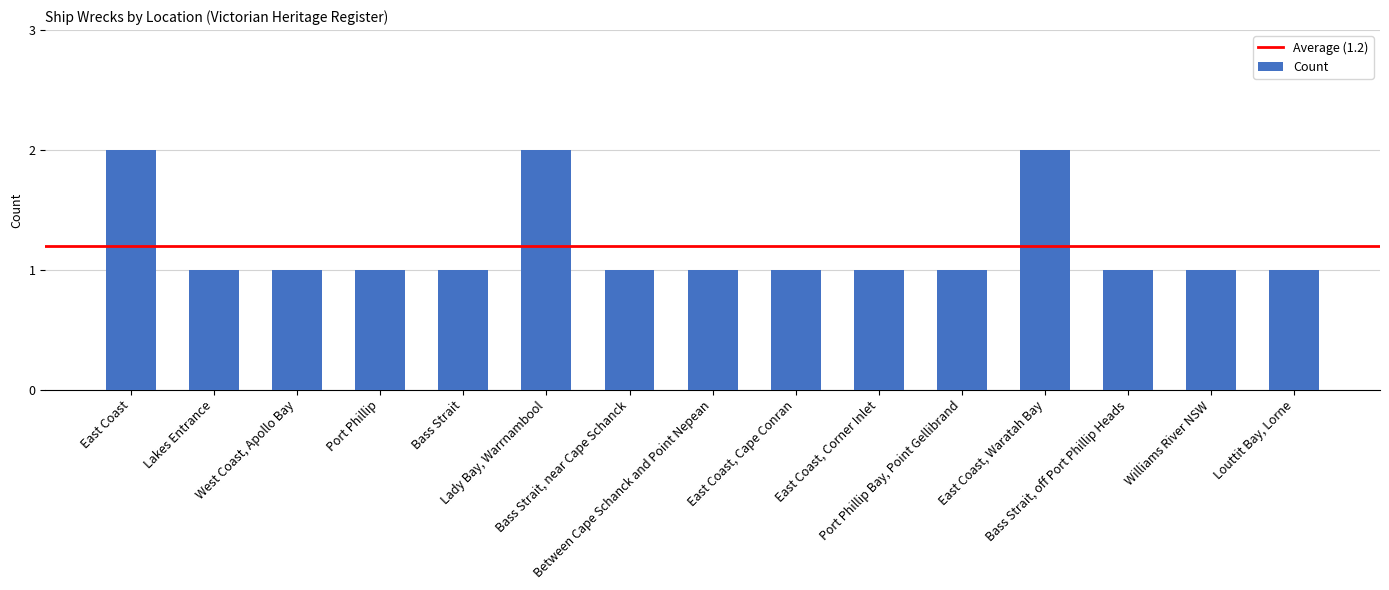

How many bars are there in total?

15